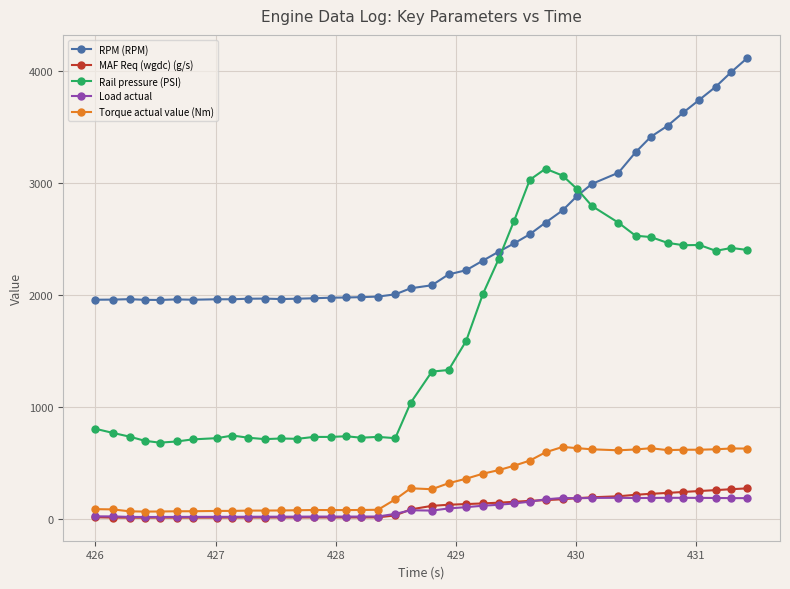

How many categories are shown in the chart?

40